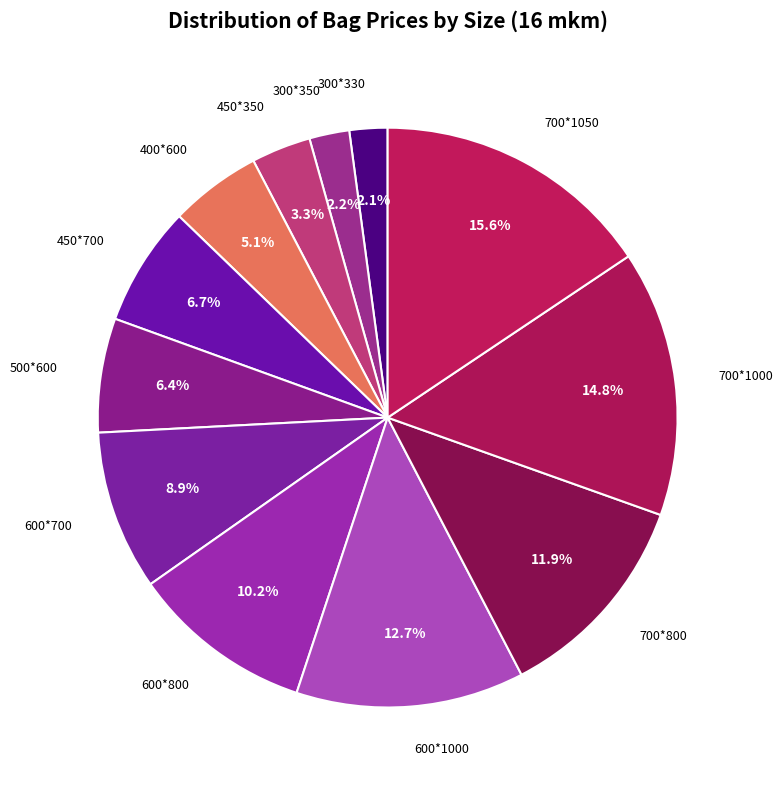

How many segments does this pie chart have?

12